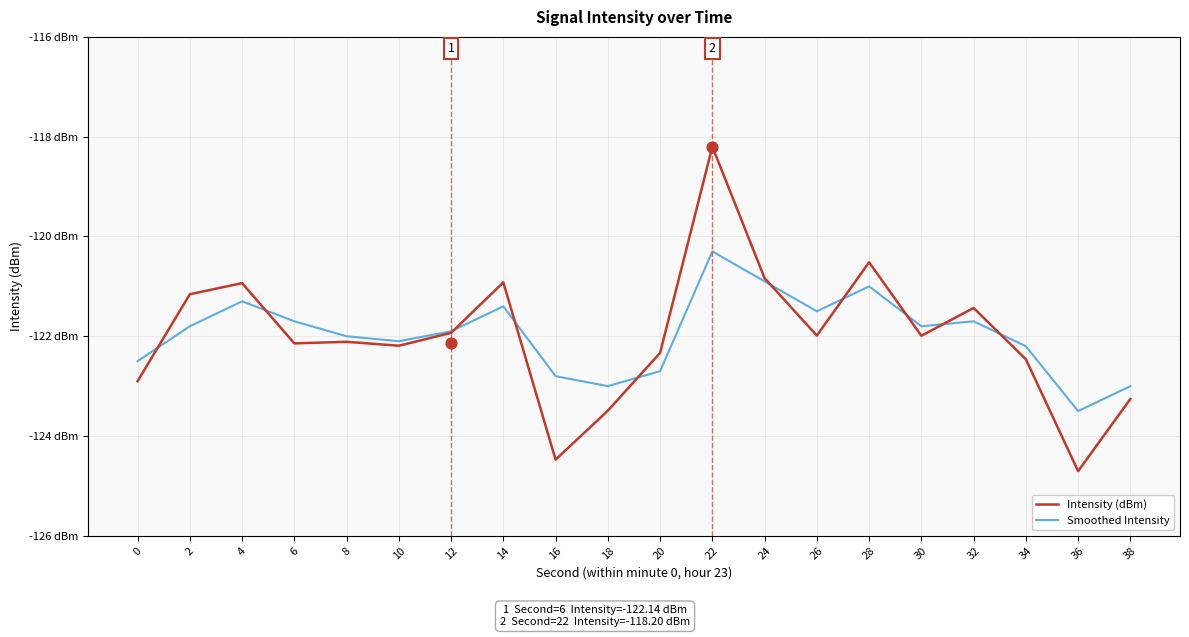

Which series has the largest total across all categories?

Smoothed Intensity